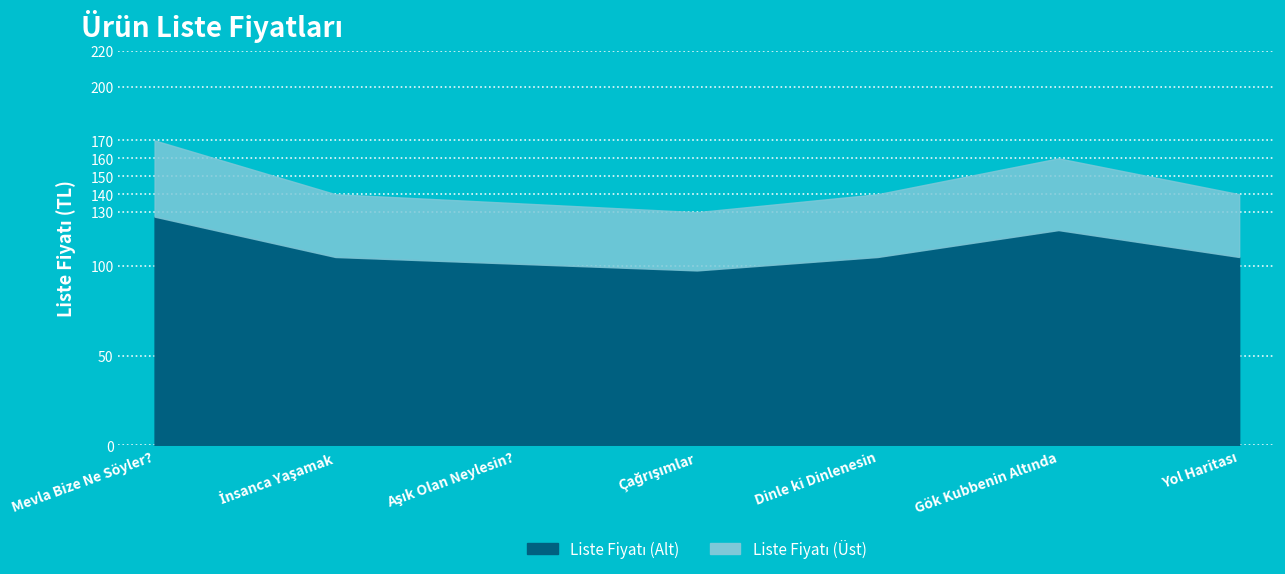

Rank the categories by value from highest to lowest.

Mevla Bize Ne Söyler?, Gök Kubbenin Altında, İnsanca Yaşamak, Dinle ki Dinlenesin, Yol Haritası, Aşık Olan Neylesin?, Çağrışımlar